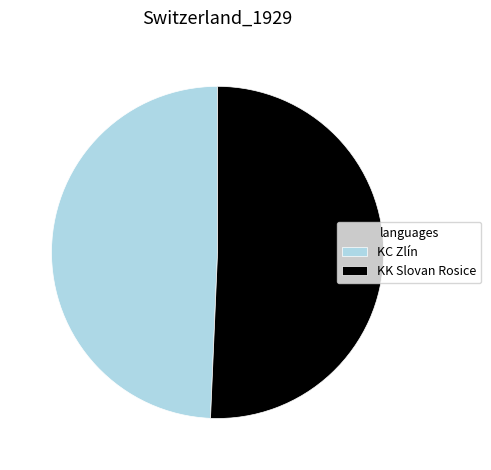

How many slices are in this pie chart?

2